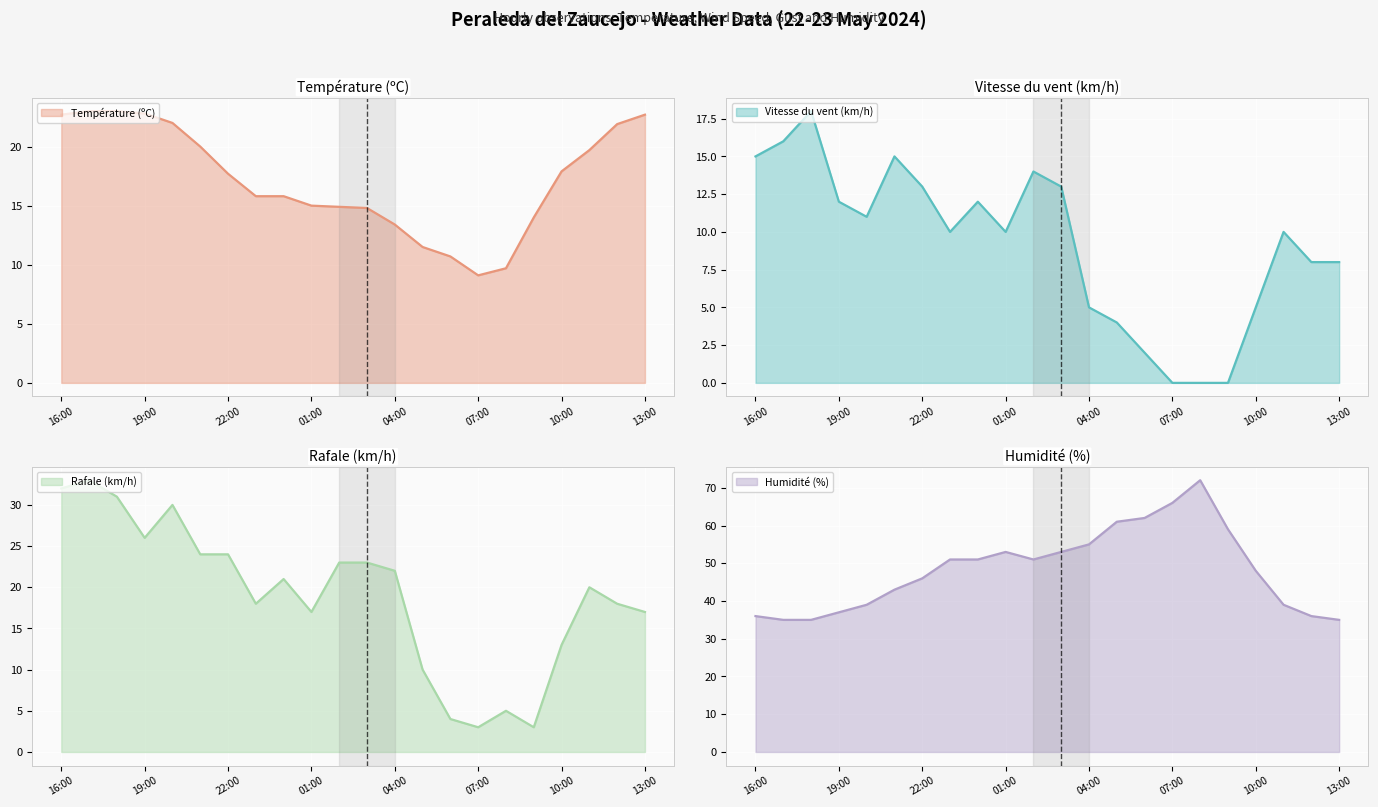

Is it true that Température (ºC) equals 11.5 at 05:00?

True